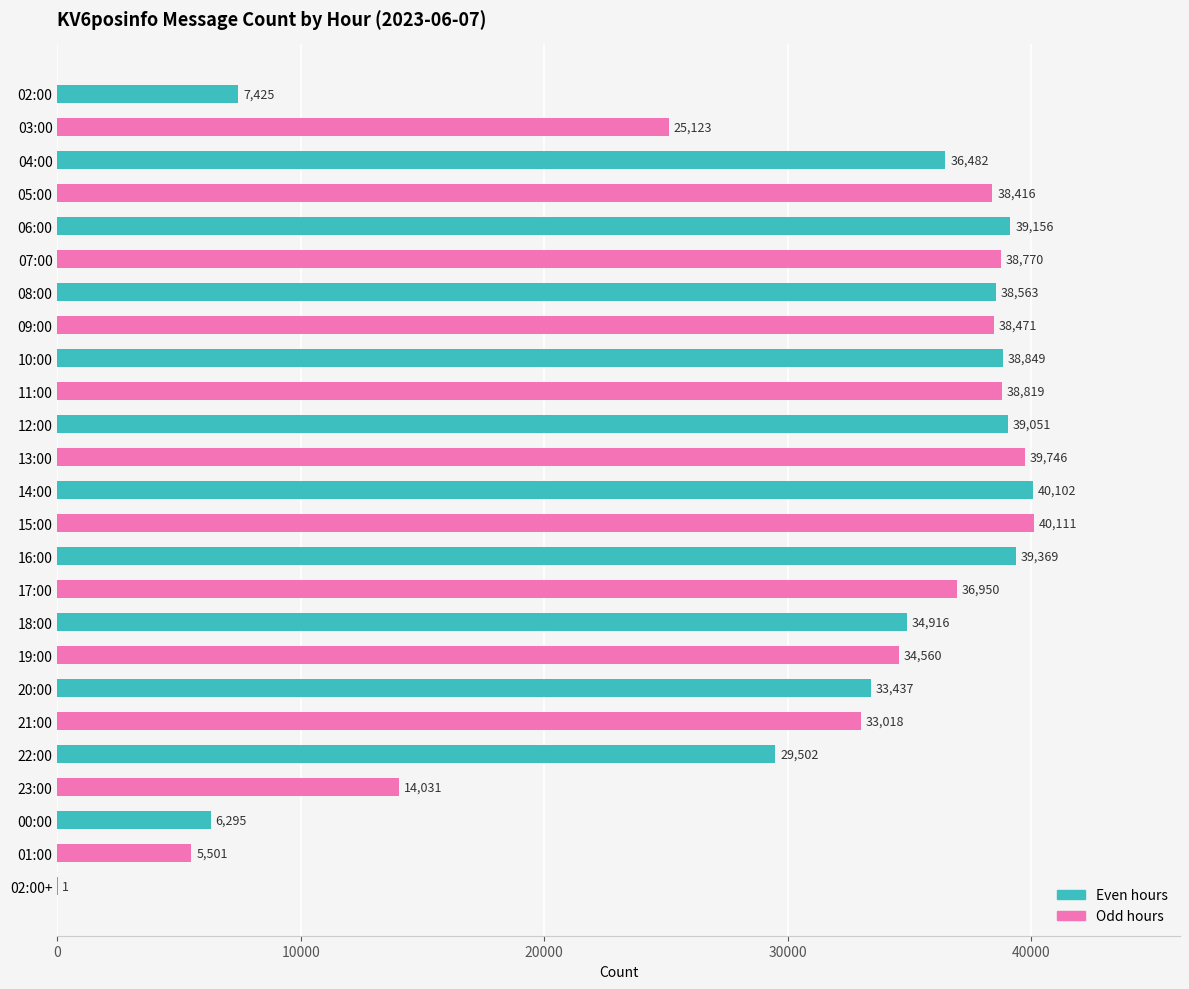

Reading bottom to top, what are all the values shown in this chart?

02:00+=1	01:00=5501	00:00=6295	23:00=14031	22:00=29502	21:00=33018	20:00=33437	19:00=34560	18:00=34916	17:00=36950	16:00=39369	15:00=40111	14:00=40102	13:00=39746	12:00=39051	11:00=38819	10:00=38849	09:00=38471	08:00=38563	07:00=38770	06:00=39156	05:00=38416	04:00=36482	03:00=25123	02:00=7425